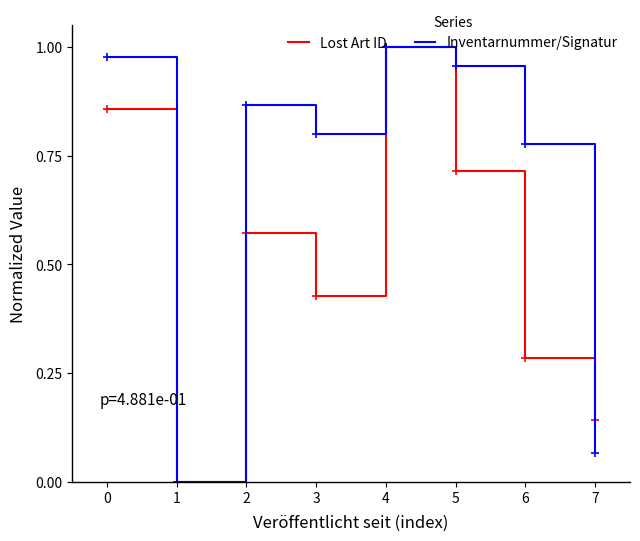

At which category does the chart reach its peak across all series?

4